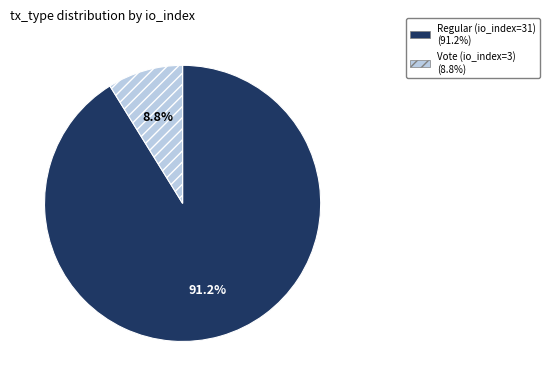

What percentage is the Regular (io_index=31) slice, to the nearest percent?

91%